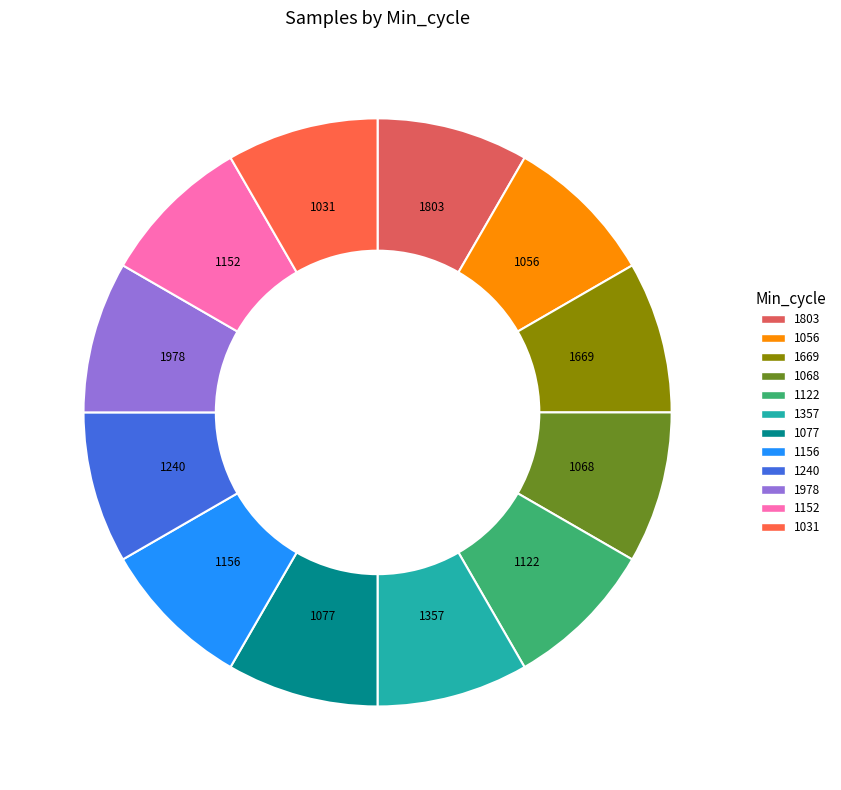

Which slice is the smallest?

28_1240